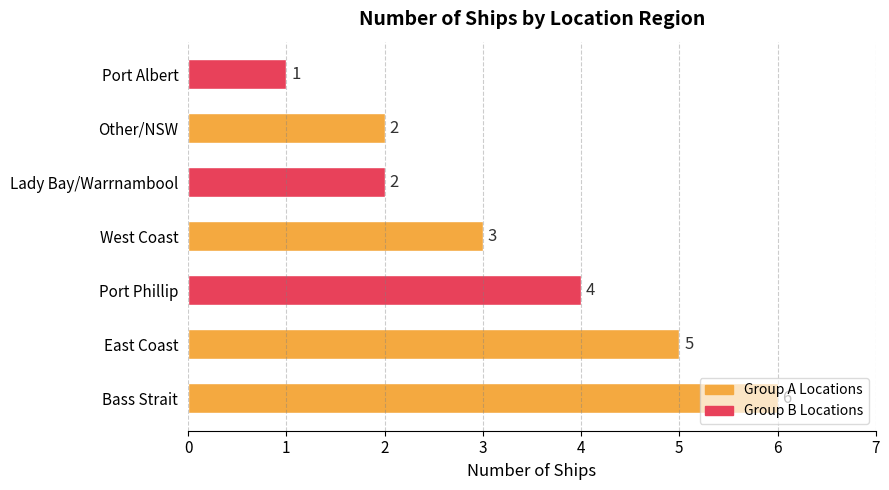

Is it true that the value at Lady Bay/Warrnambool is 2?

True